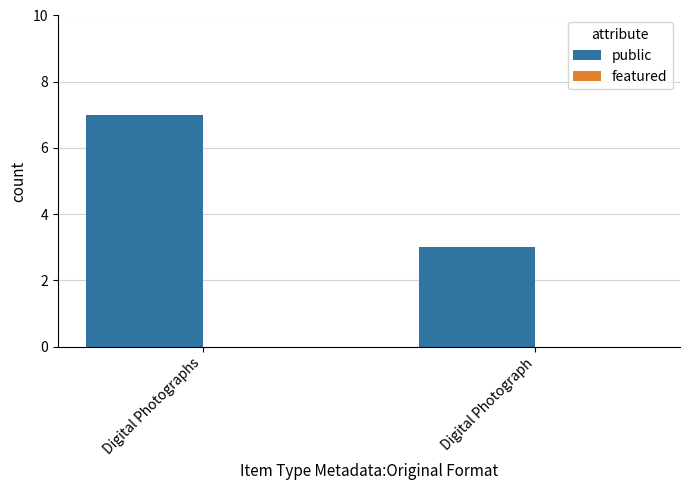

What is the difference between the values at Digital Photograph and Digital Photographs?

4